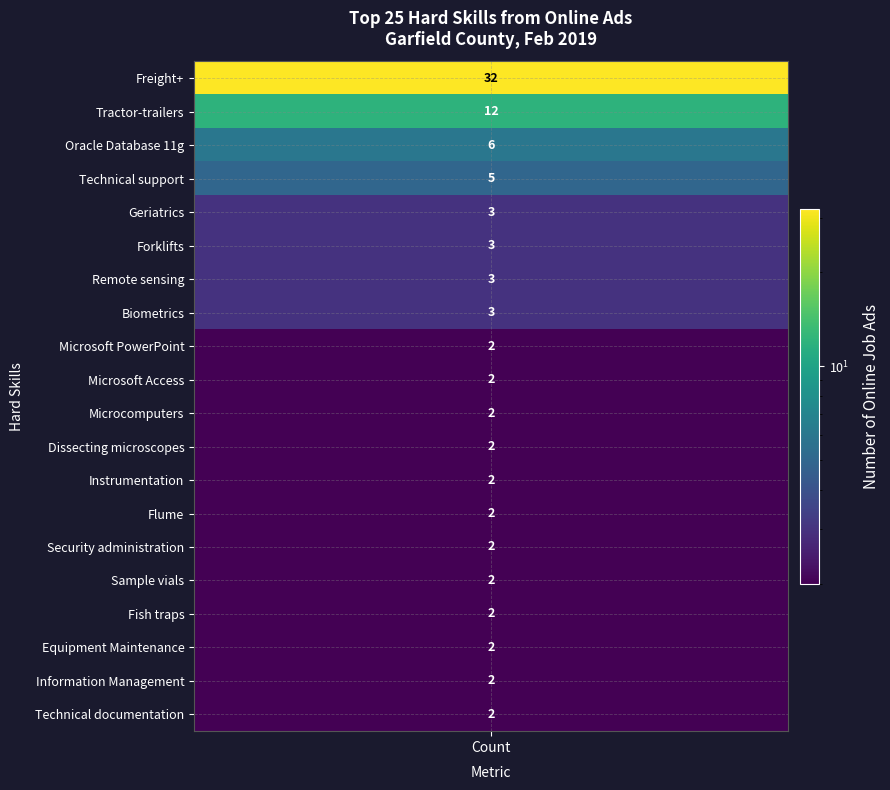

What is the difference between the maximum and minimum values?

30